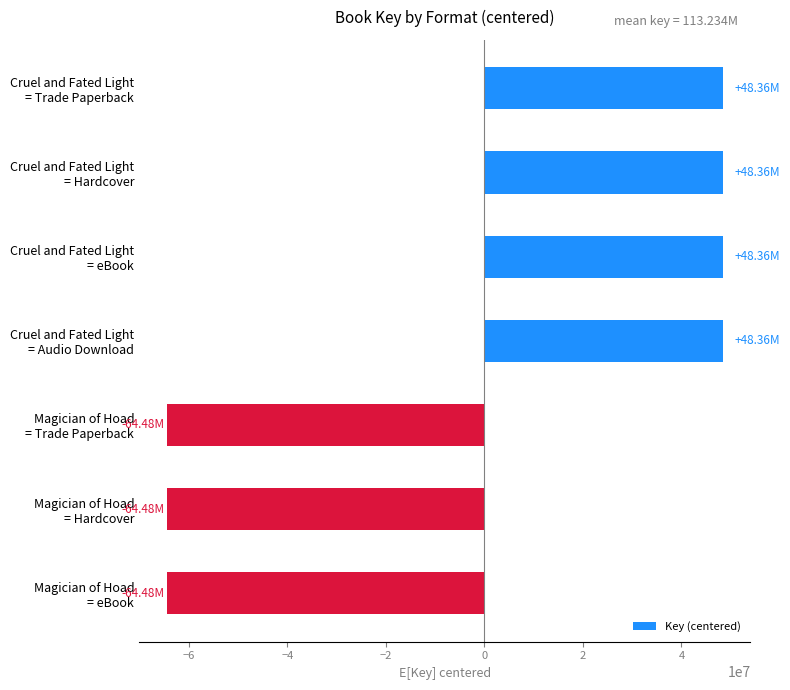

What is the difference between the maximum and minimum values?

112842775.0